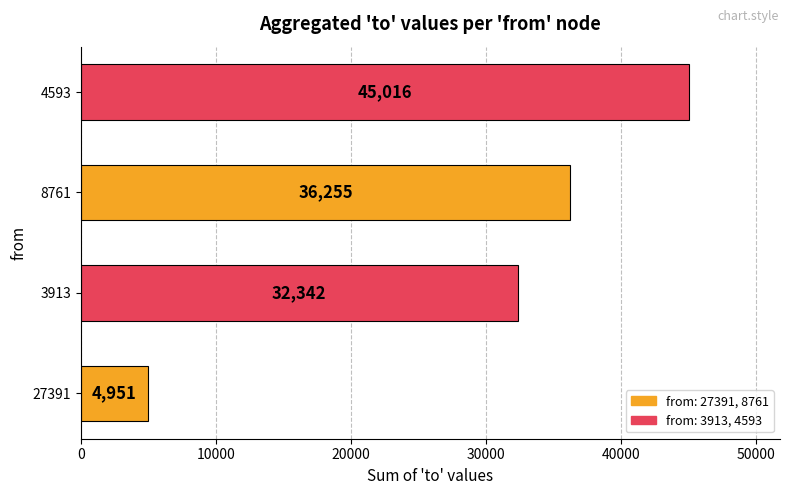

Reading bottom to top, what are all the values shown in this chart?

27391=4951	3913=32342	8761=36255	4593=45016